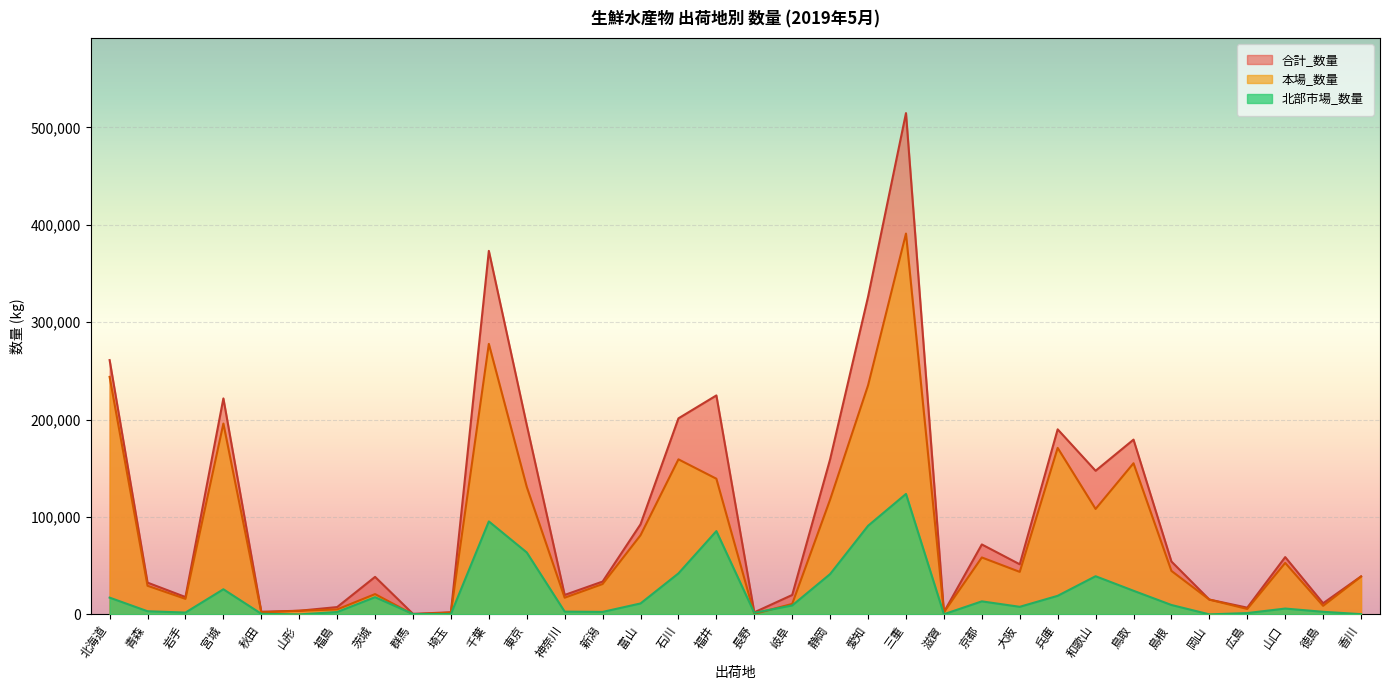

What are all the series names shown in the legend?

合計_数量, 本場_数量, 北部市場_数量